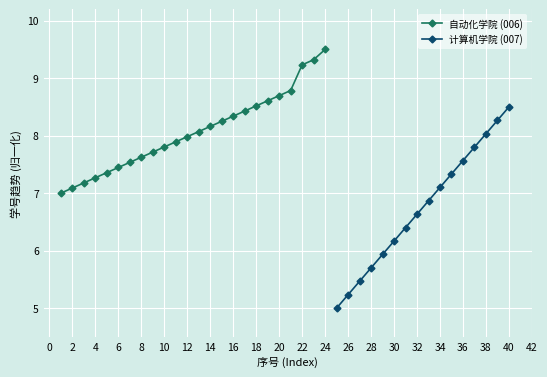

Which label corresponds to the largest value in the chart?

24